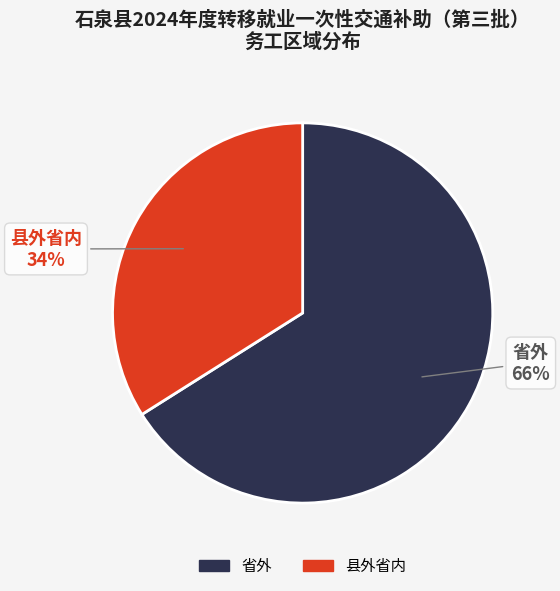

To the nearest percent, what percentage of the pie is 县外省内?

34%